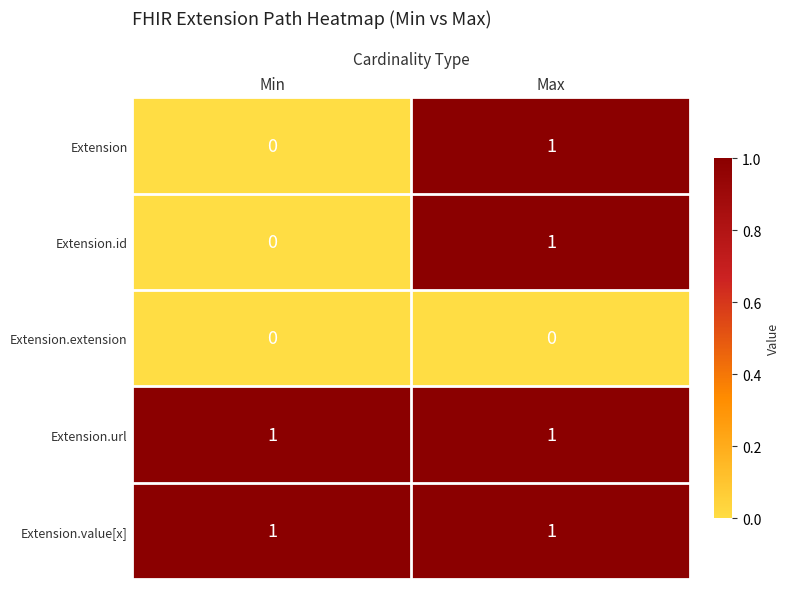

True or false: Extension.value[x] has a value of 1 at Max.

True